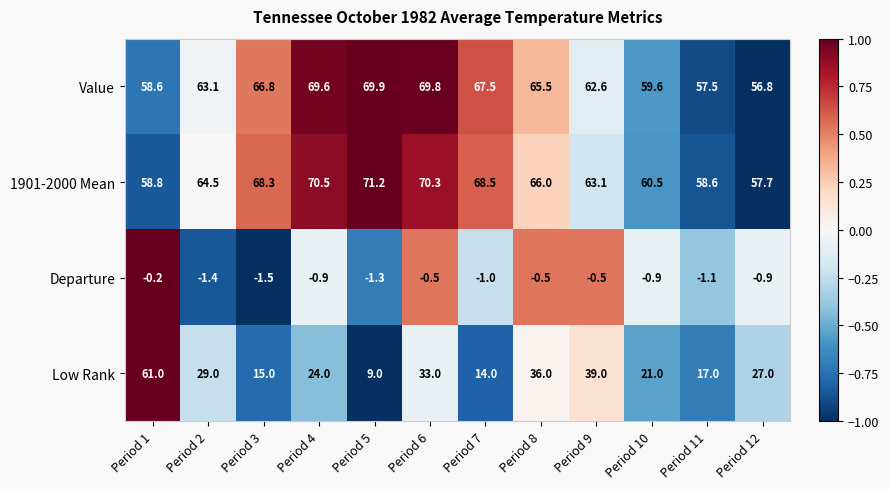

Which category has the lowest value across all series?

Period 3